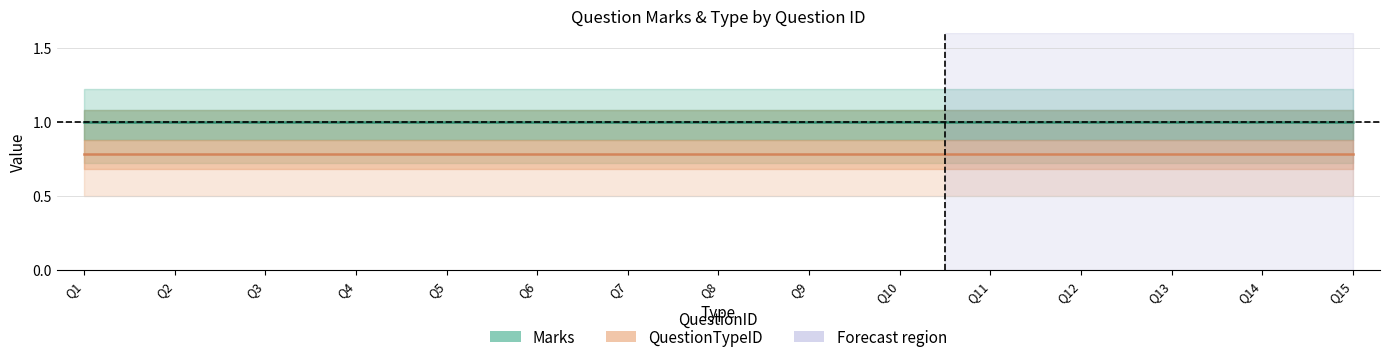

What is the value of the Marks point at the 10th from the left?

1.0